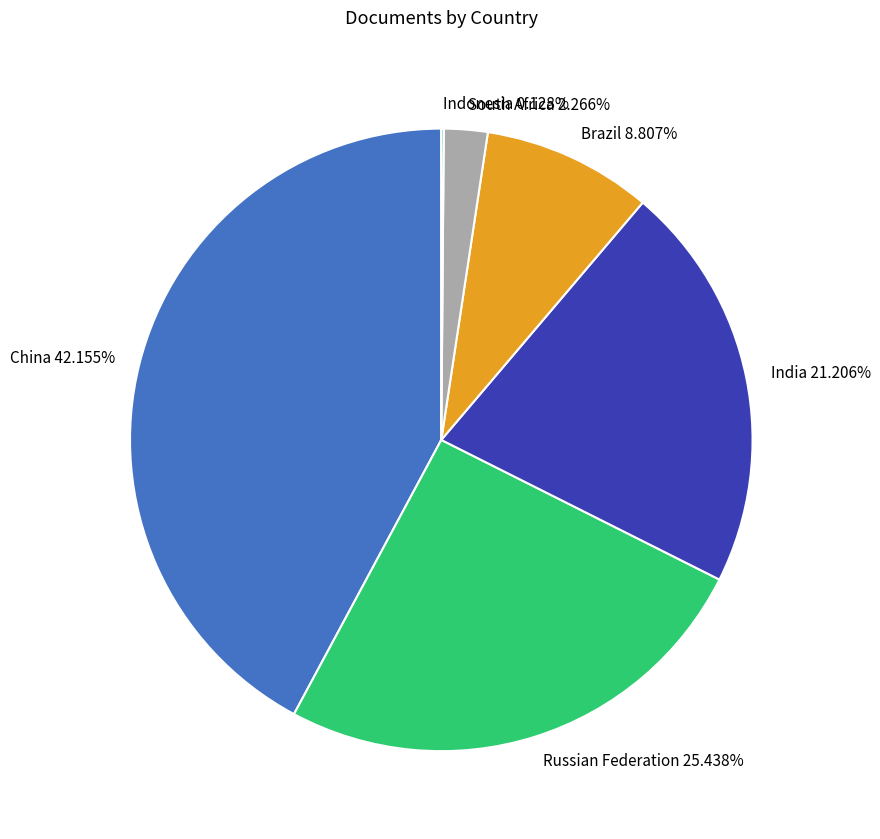

To the nearest percent, what percentage of the pie is Russian Federation?

25%